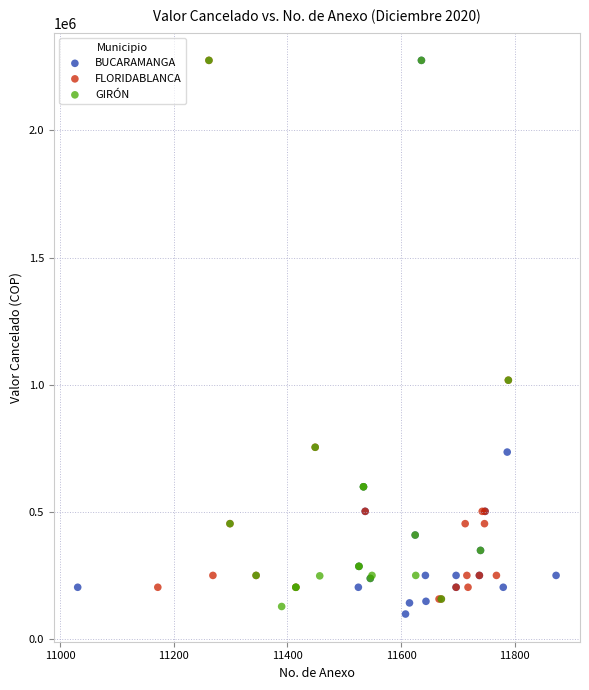

Which series contains the lowest Y value?

BUCARAMANGA